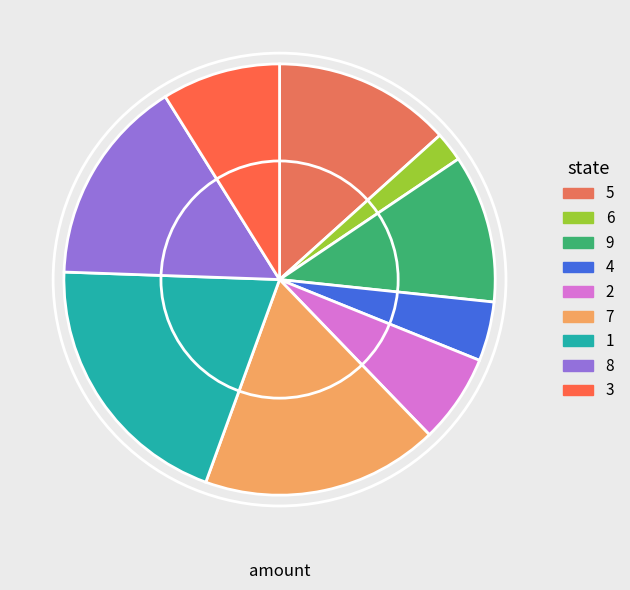

To the nearest percent, what is the difference between the largest and smallest slice percentages?

18%